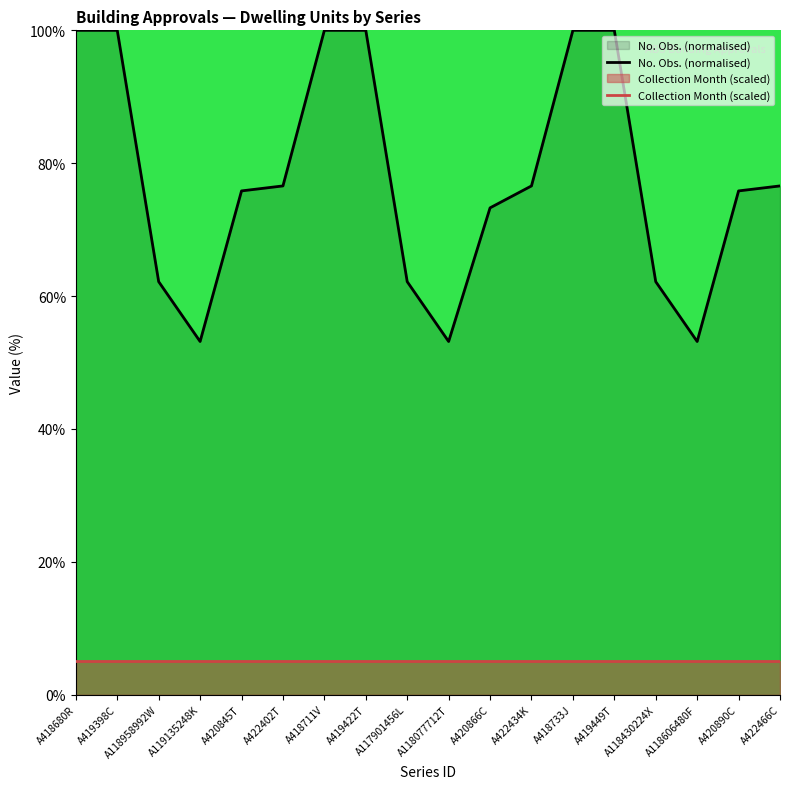

How many values in the No. Obs. (normalised) series are below 76?

9